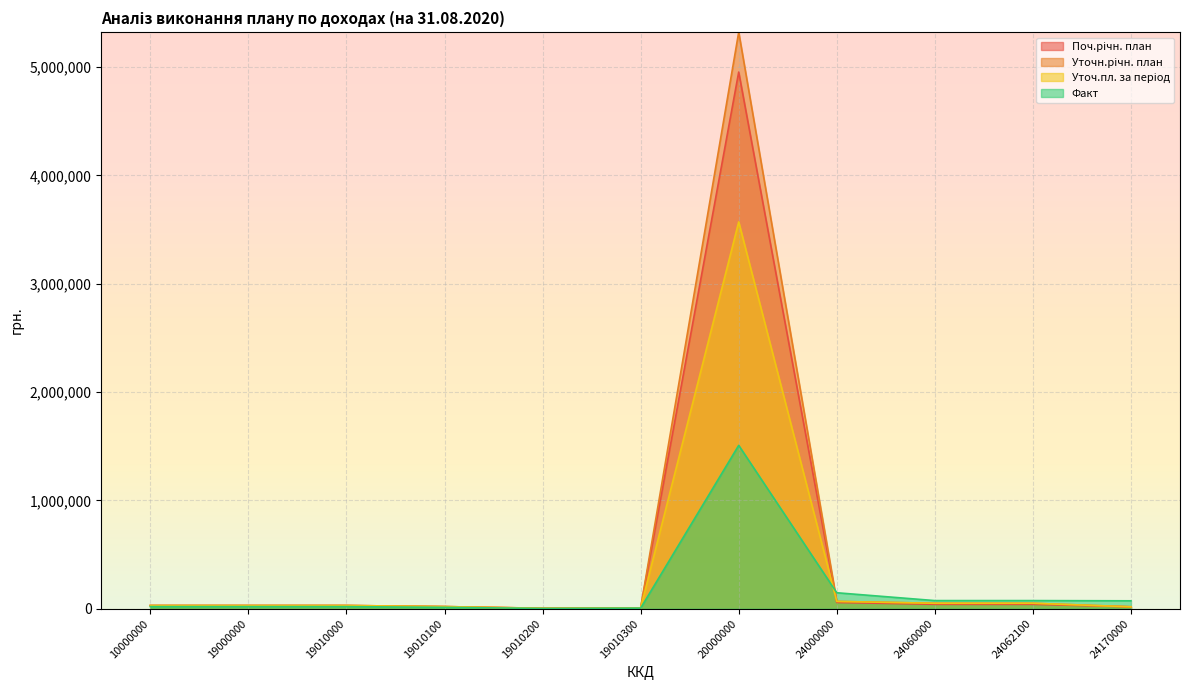

Rank the series by their maximum value, from lowest to highest.

Факт, Уточ.пл. за період, Поч.річн. план, Уточн.річн. план